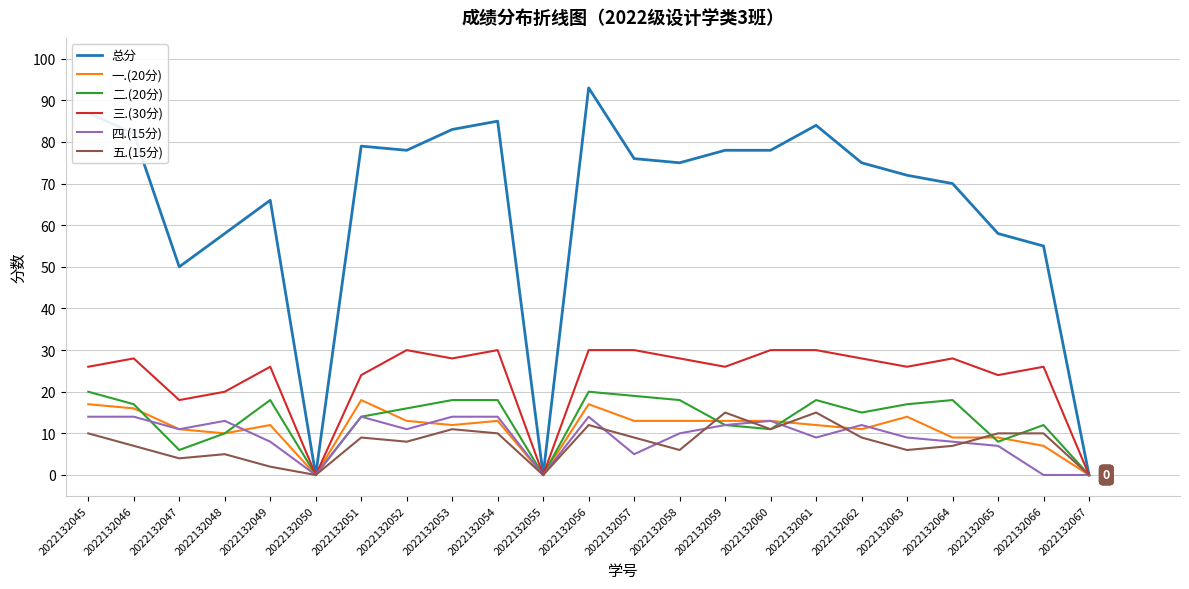

Where does the 四.(15分) series first go above 11?

2022132045